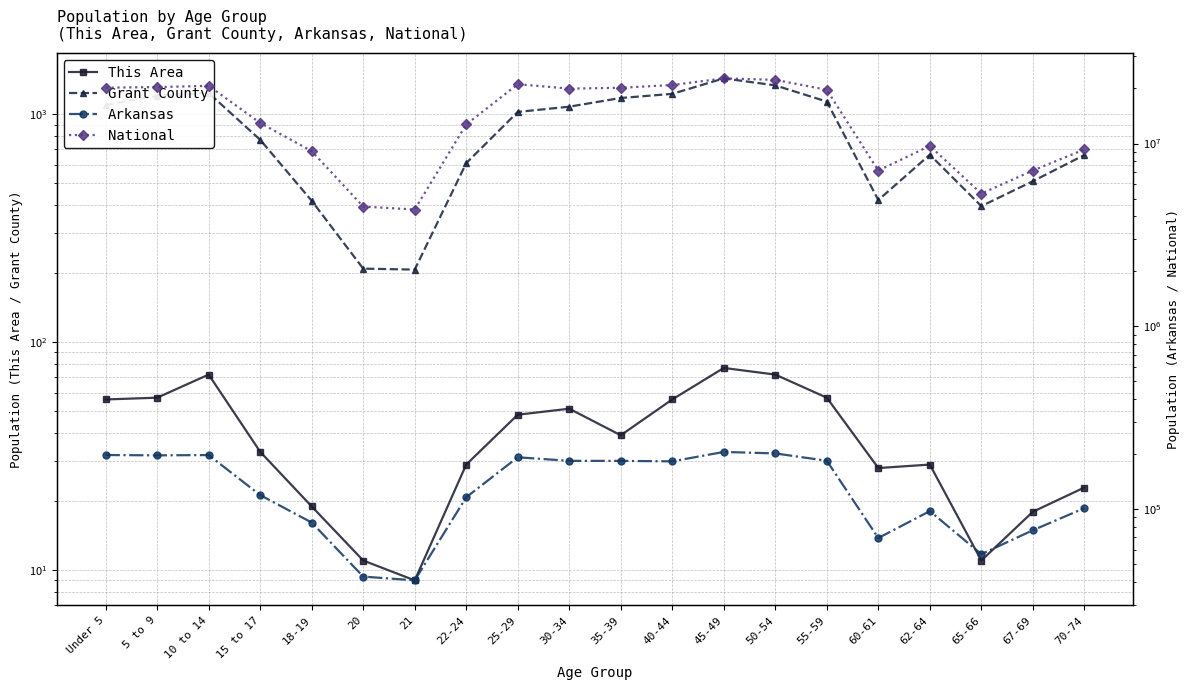

Between 67-69 and 35-39, which is larger?

35-39